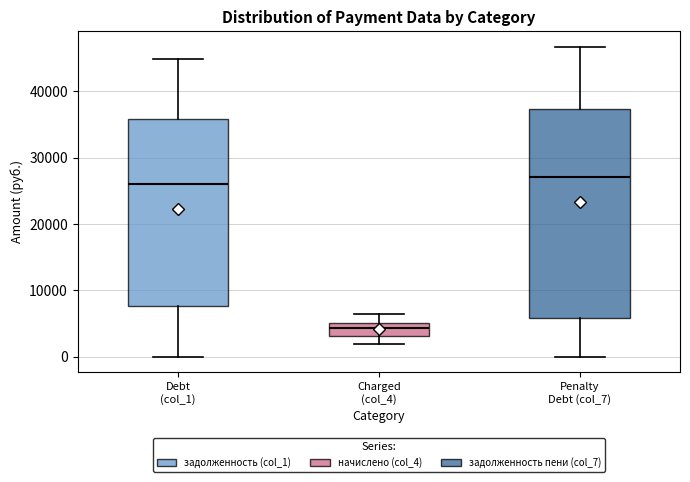

Which box's median line is the lowest?

Charged (col_4)